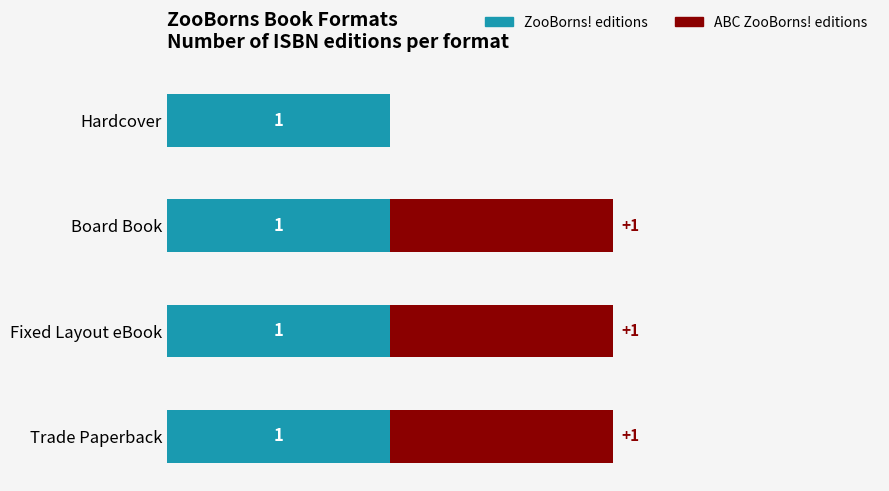

What position from the right is 1.0?

2